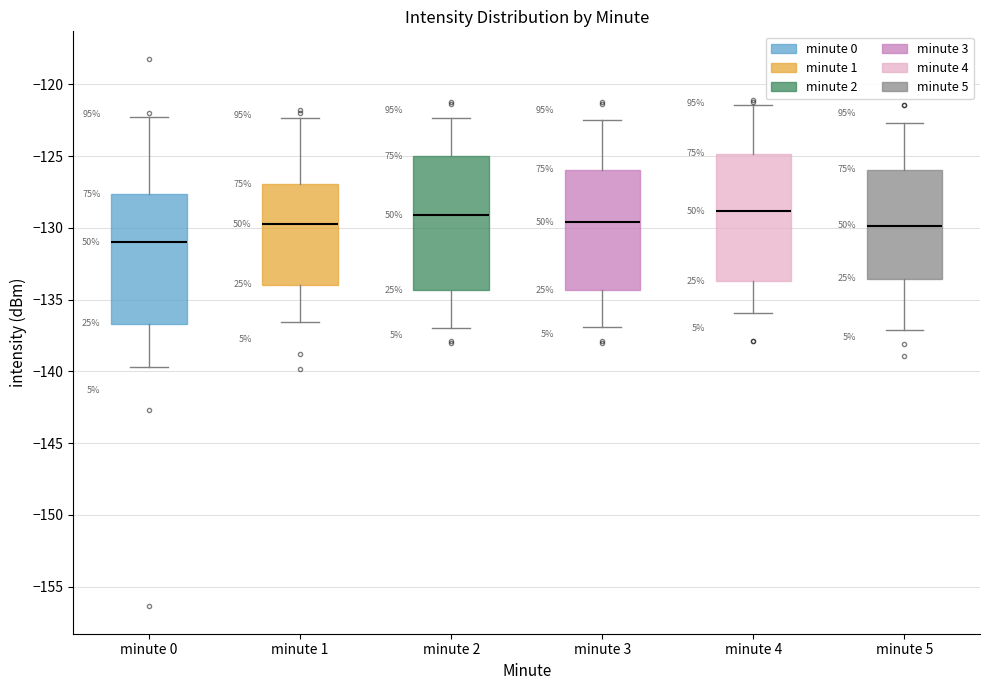

Reading left to right, transcribe this box plot: for each box, give where its median line is, the range the box spans, and where its two whiskers end, as read against the y-axis. The values are not printed on the chart, so give them approximately, as read against the axis.

minute 0: median -131.0, box -136.5 to -127.5, whiskers -139.5 to -122.0
minute 1: median -129.5, box -134.0 to -127.0, whiskers -136.5 to -122.5
minute 2: median -129.0, box -134.5 to -125.0, whiskers -137.0 to -122.5
minute 3: median -129.5, box -134.5 to -126.0, whiskers -137.0 to -122.5
minute 4: median -129.0, box -133.5 to -125.0, whiskers -136.0 to -121.5
minute 5: median -130.0, box -133.5 to -126.0, whiskers -137.0 to -122.5